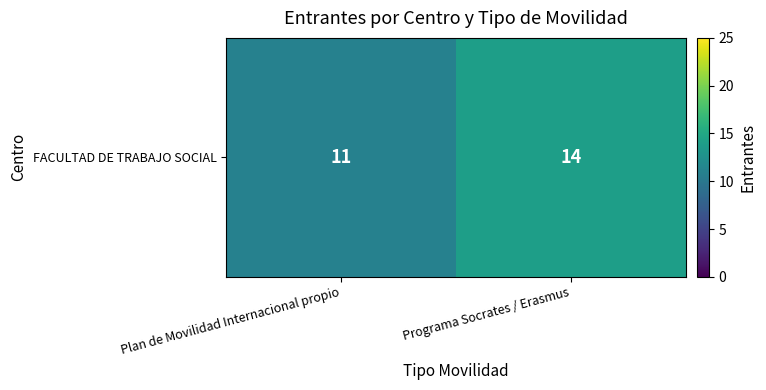

What is the difference between the maximum and minimum values?

3